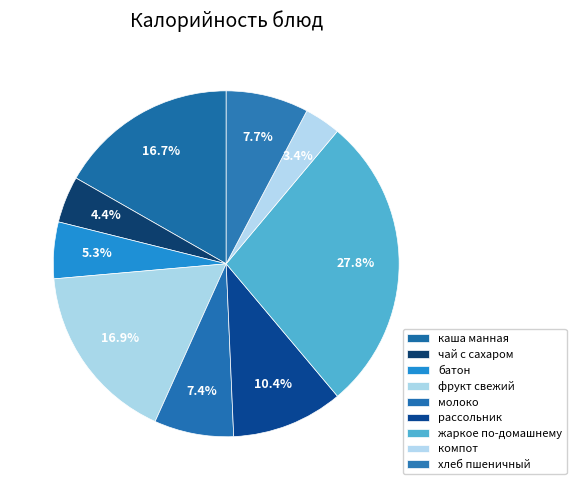

Which category has the biggest portion of the pie?

жаркое по-домашнему